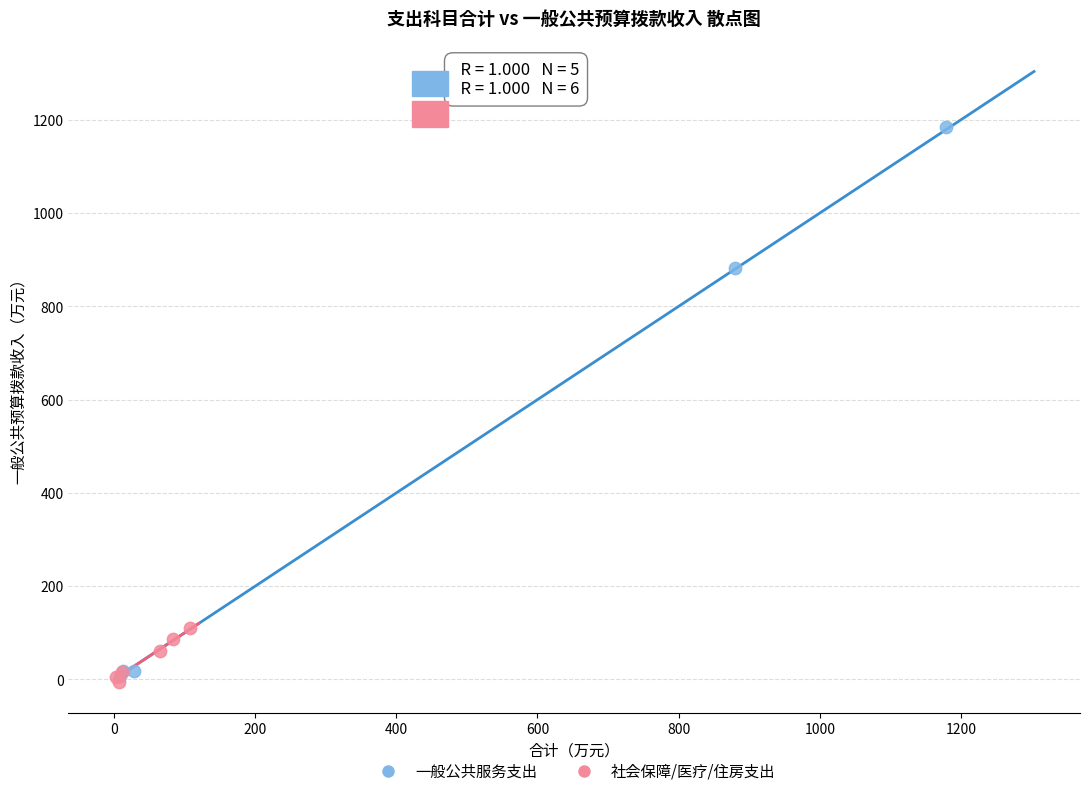

Which series has the widest spread of Y values?

一般公共服务支出